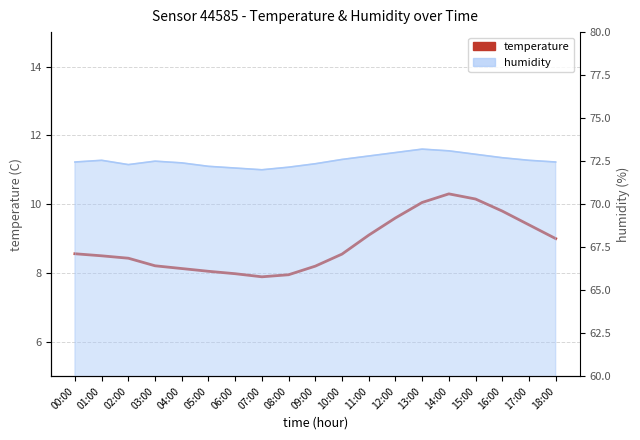

What is the smallest value displayed?

7.9